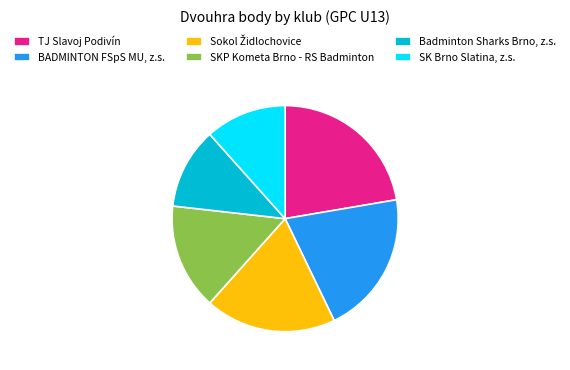

What is the largest slice in the pie chart?

TJ Slavoj Podivín